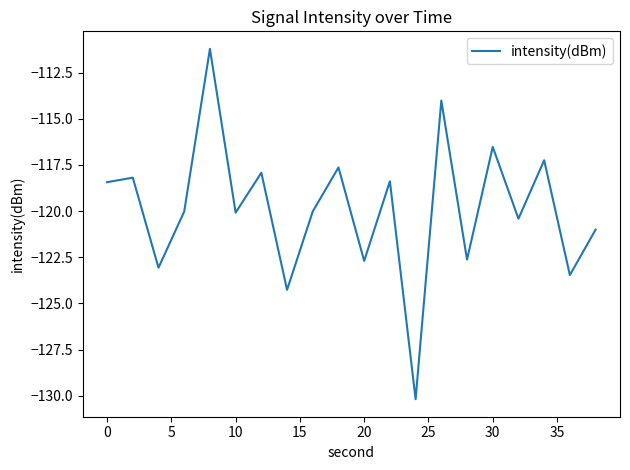

What is the average value?

-119.9